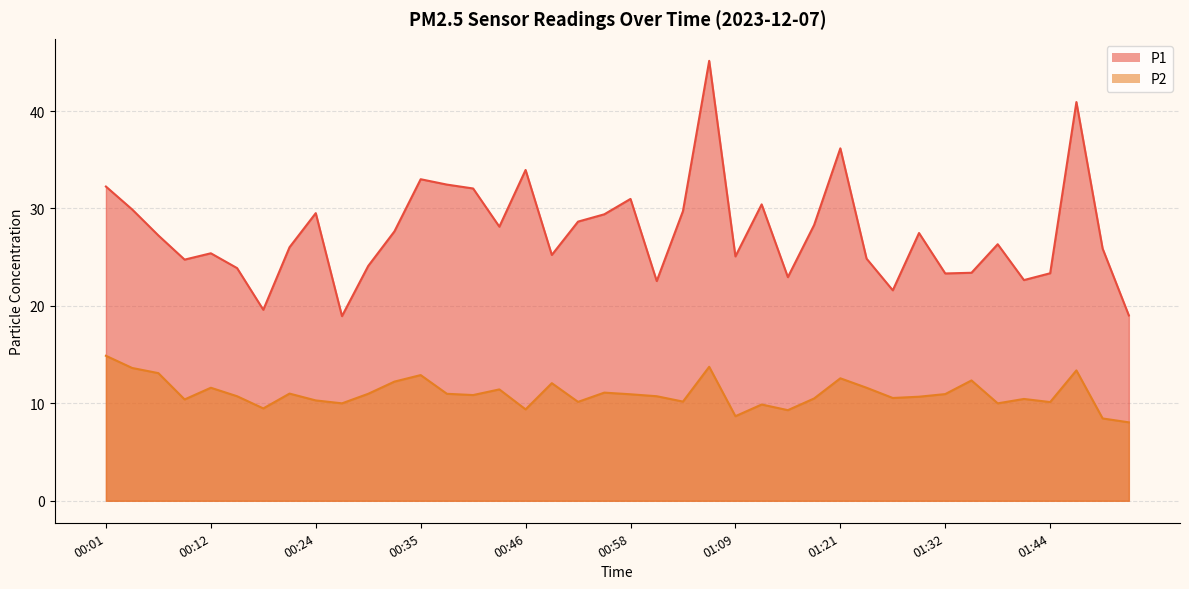

What is the sum of the P2 values at 01:15 and 00:26?

19.3